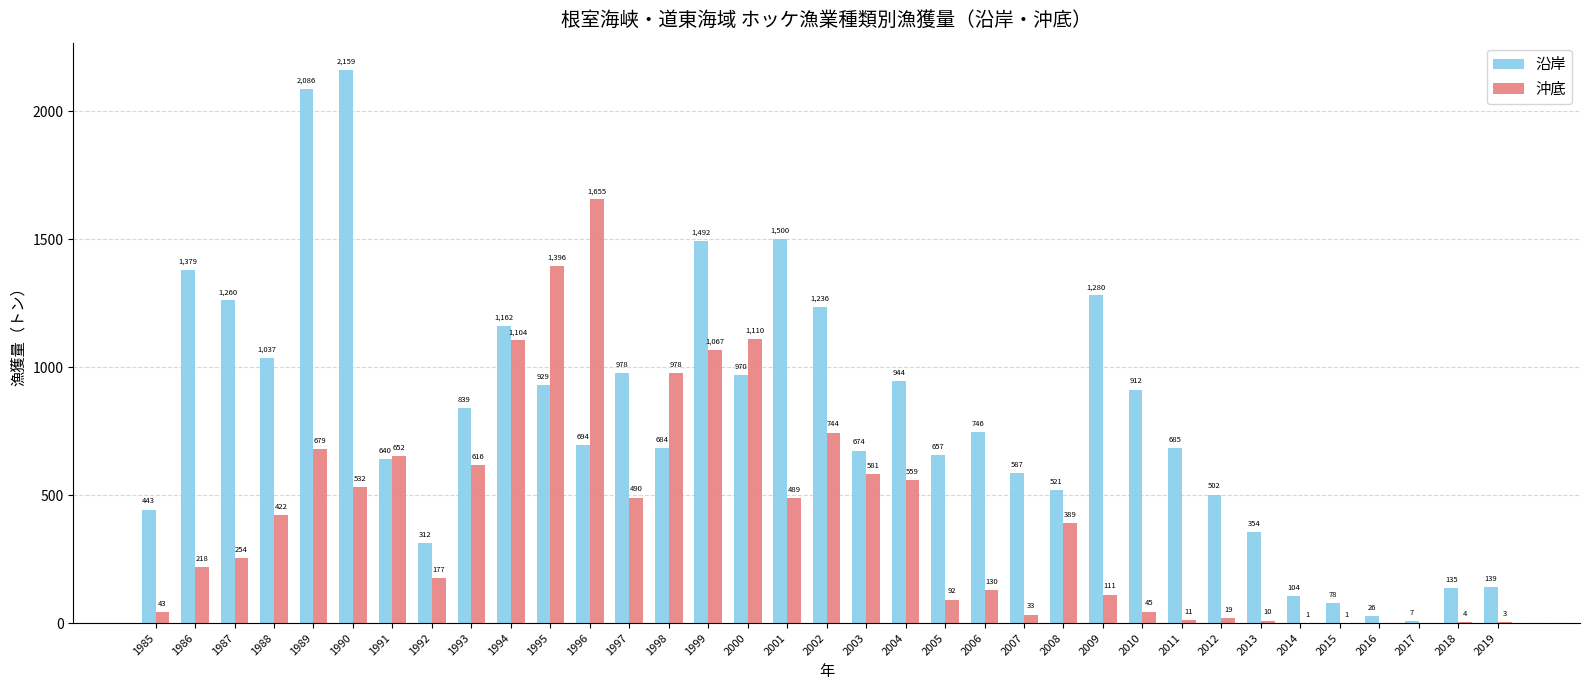

Reading left to right, list all the values displayed in this chart.

沿岸: 443	1379	1260	1037	2086	2159	640	312	839	1162	929	694	978	684	1492	970	1500	1236	674	944	657	746	587	521	1280	912	685	502	354	104	78	26	7	135	139
沖底: 43	218	254	422	679	532	652	177	616	1104	1396	1655	490	978	1067	1110	489	744	581	559	92	130	33	389	111	45	11	19	10	1	1	0	0	4	3